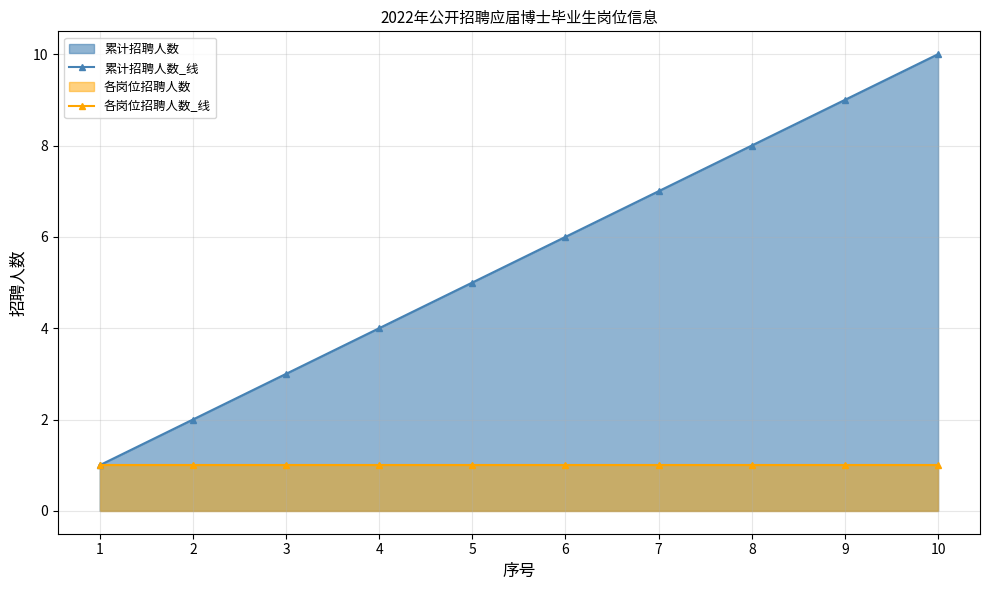

At how many categories does at least one series exceed 3?

7